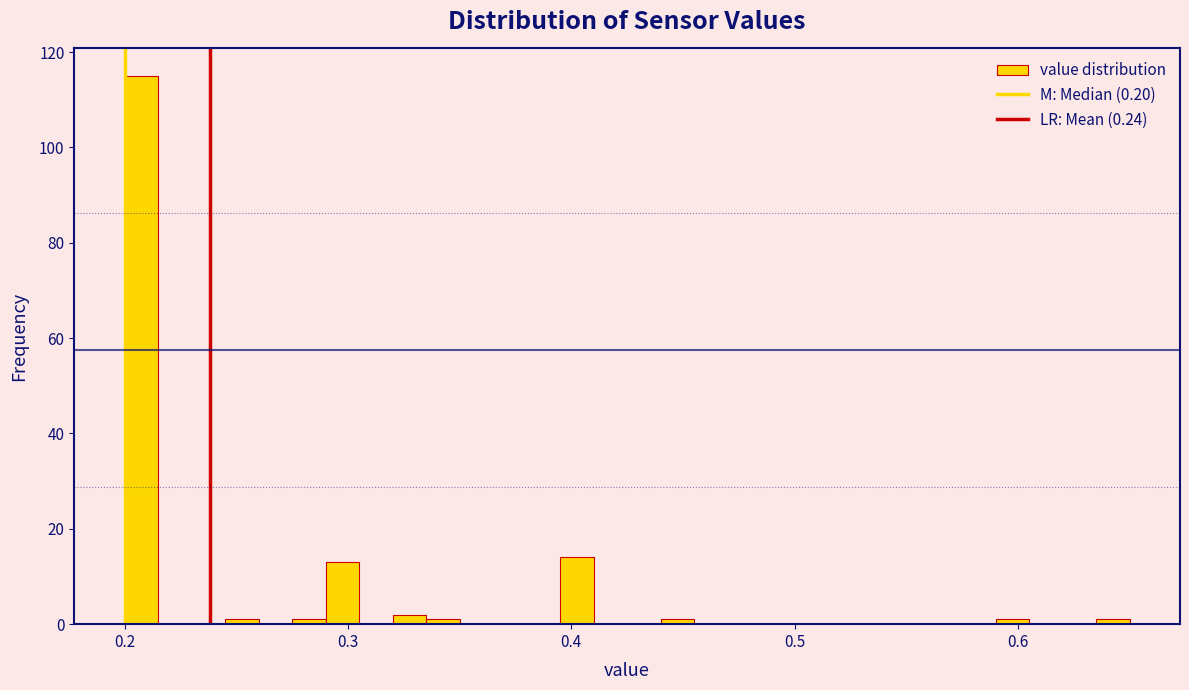

Read against the x-axis, roughly where is the centre of the tallest bar?

0.21